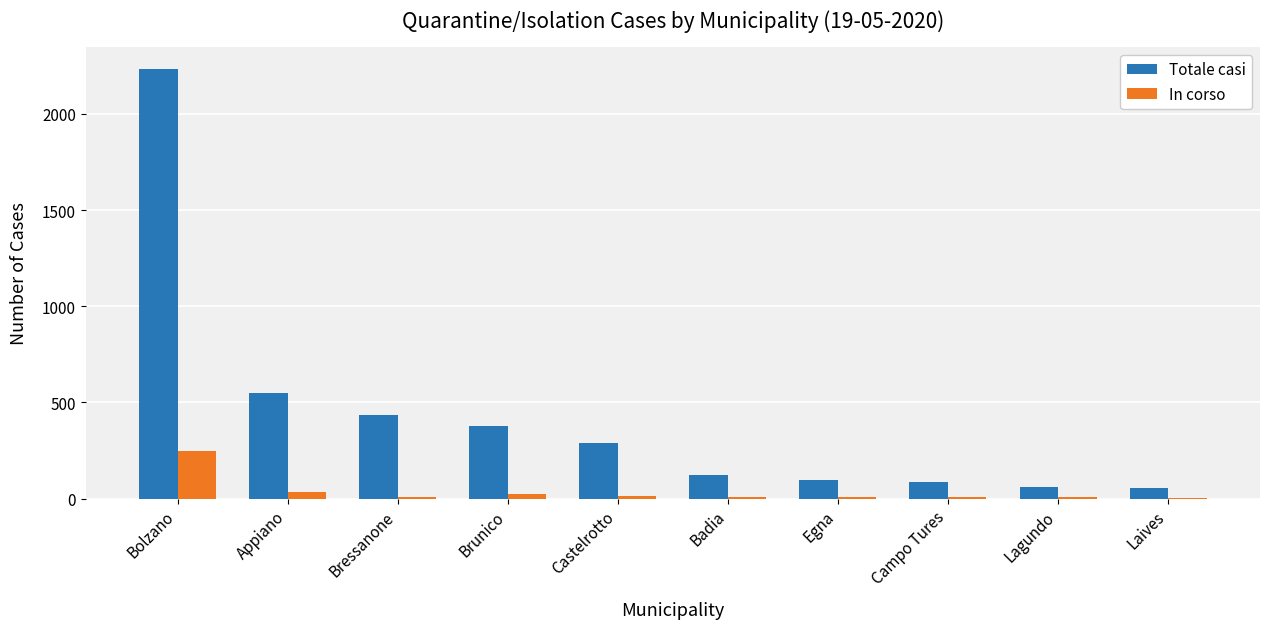

What is the total value across all series at Laives?

56